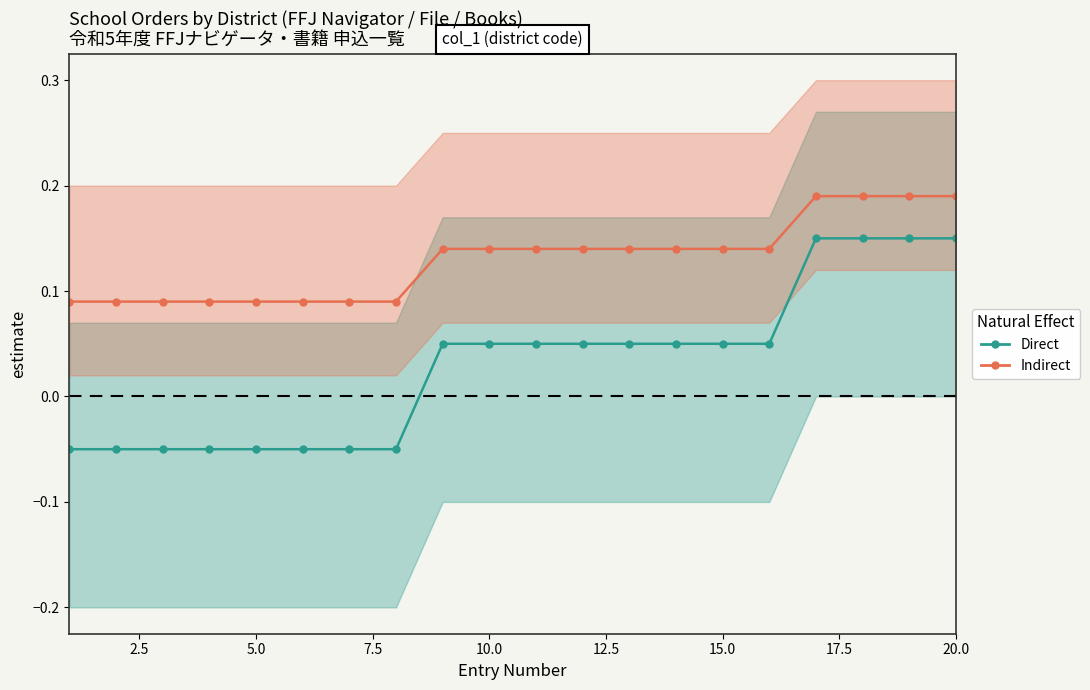

Rank the series by their average value, from highest to lowest.

Indirect, Direct